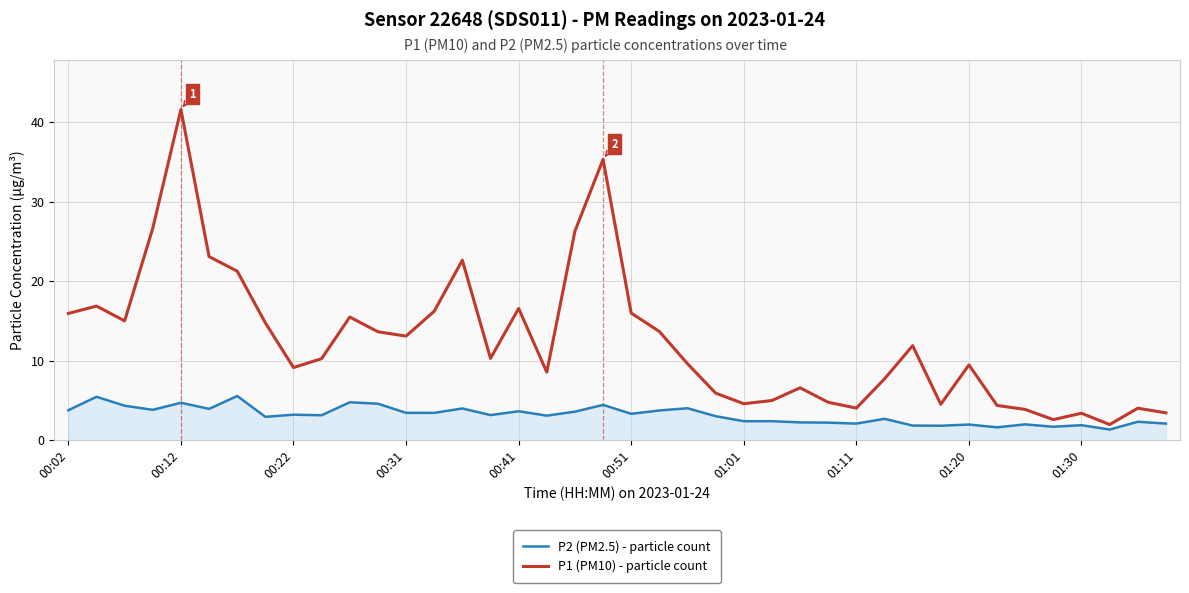

What is the minimum value shown in the chart?

1.4